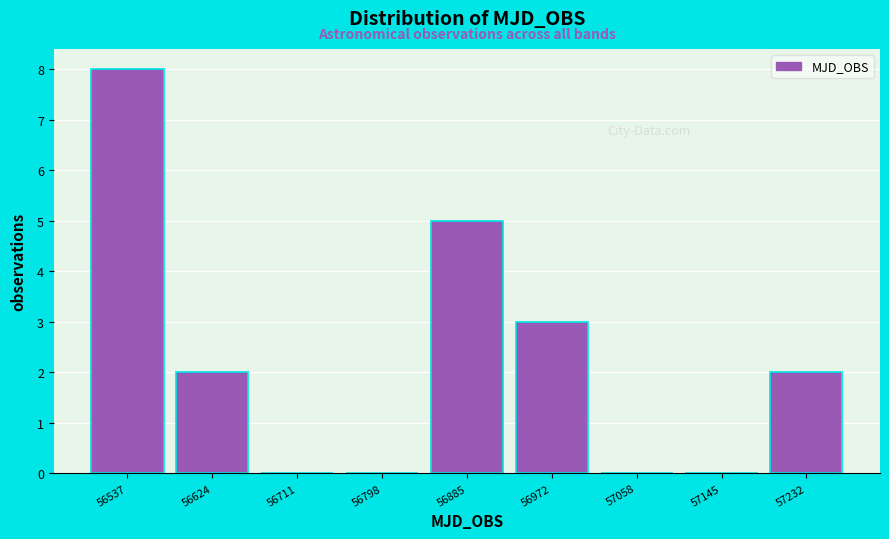

Reading left to right, extract all data points from this chart.

56537=8	56624=2	56711=0	56798=0	56885=5	56972=3	57058=0	57145=0	57232=2